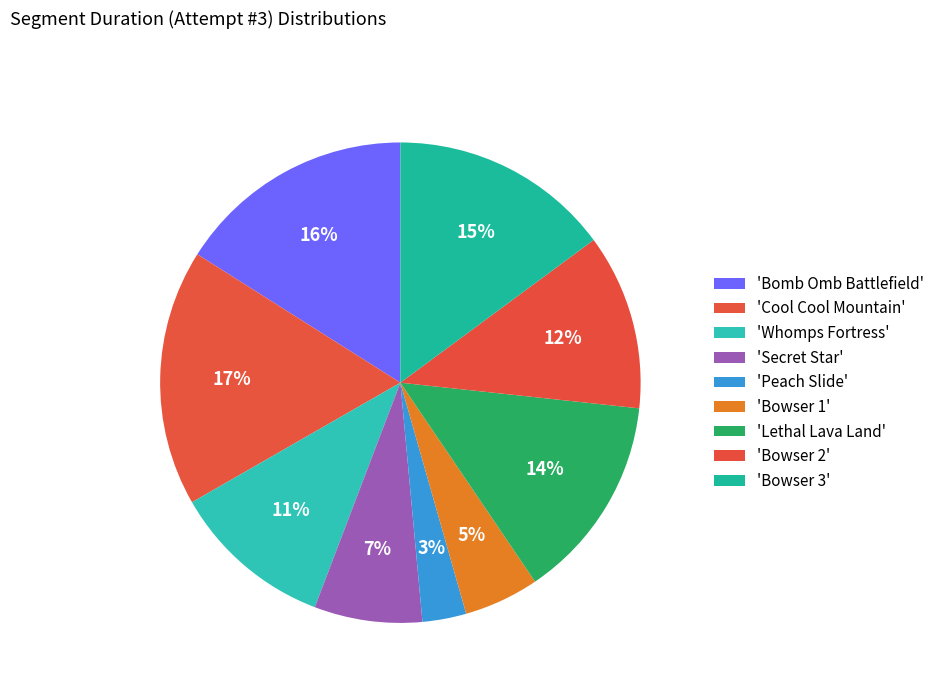

Rank the categories by value from lowest to highest.

Peach Slide, Bowser 1, Secret Star, Whomps Fortress, Bowser 2, Lethal Lava Land, Bowser 3, Bomb Omb Battlefield, Cool Cool Mountain